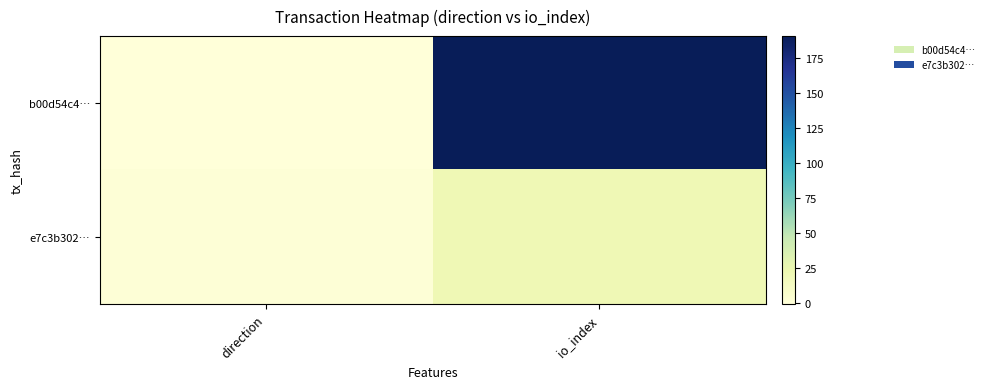

Reading left to right, list all the values displayed in this chart.

b00d54c4…: direction=-1	io_index=191
e7c3b302…: direction=1	io_index=20